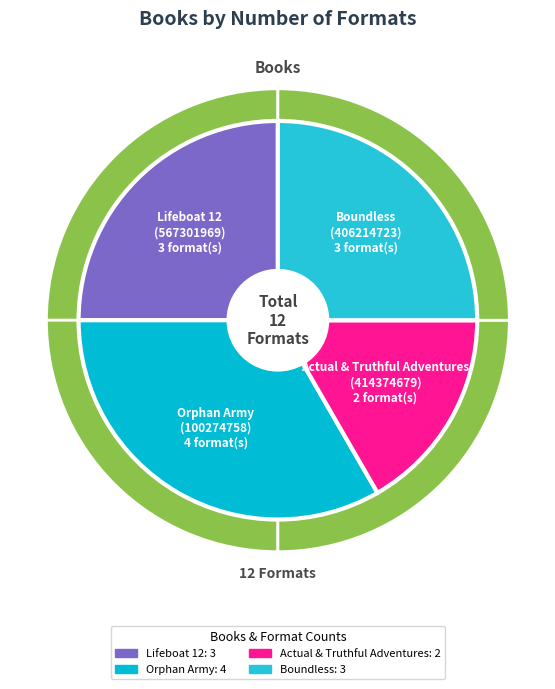

Rank the categories by value from highest to lowest.

Orphan Army
(100274758), Lifeboat 12
(567301969), Boundless
(406214723), Actual & Truthful Adventures
(414374679)